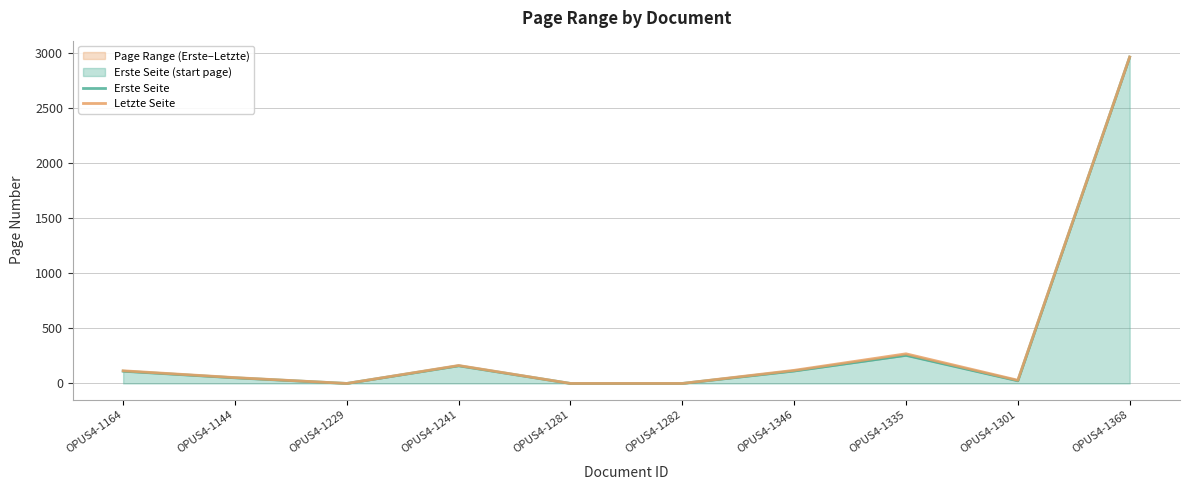

True or false: Erste Seite and Letzte Seite cross at least once.

False